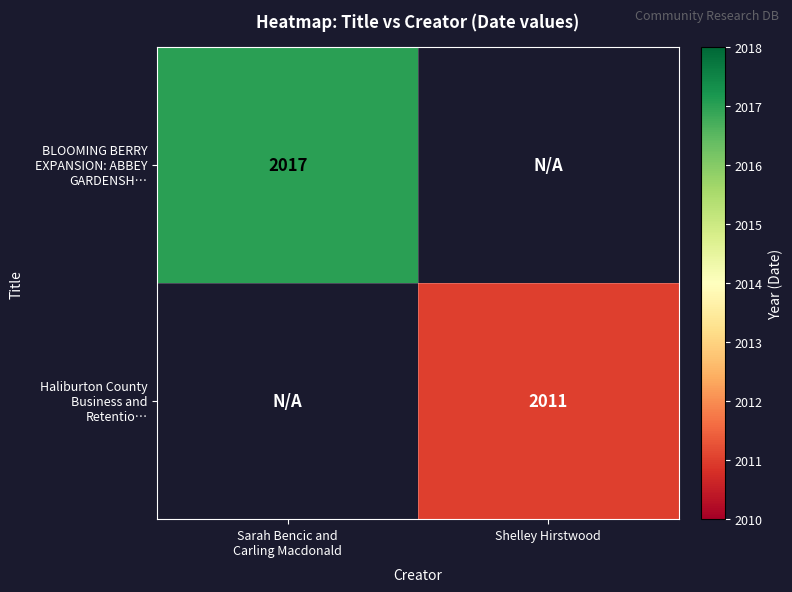

Which has a higher value, Sarah Bencic and
Carling Macdonald or Shelley Hirstwood?

Sarah Bencic and
Carling Macdonald